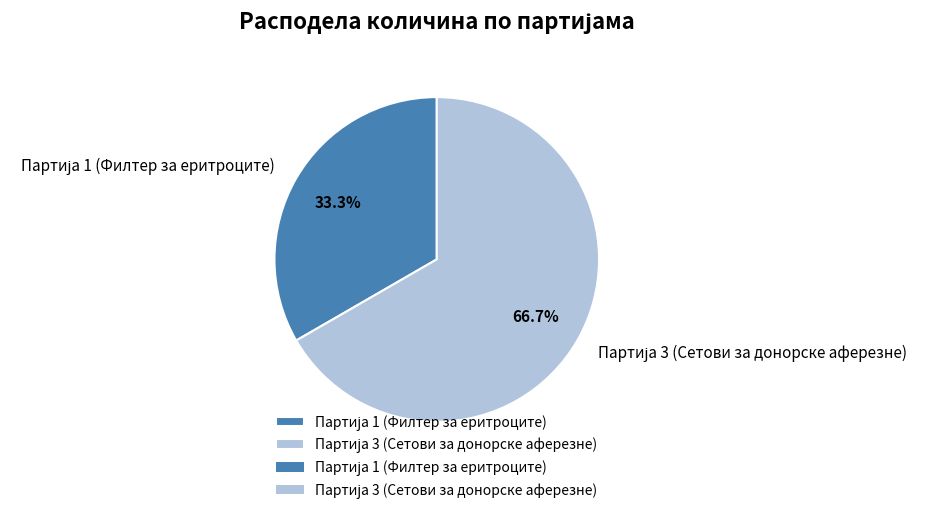

Does any single category account for the majority?

Yes